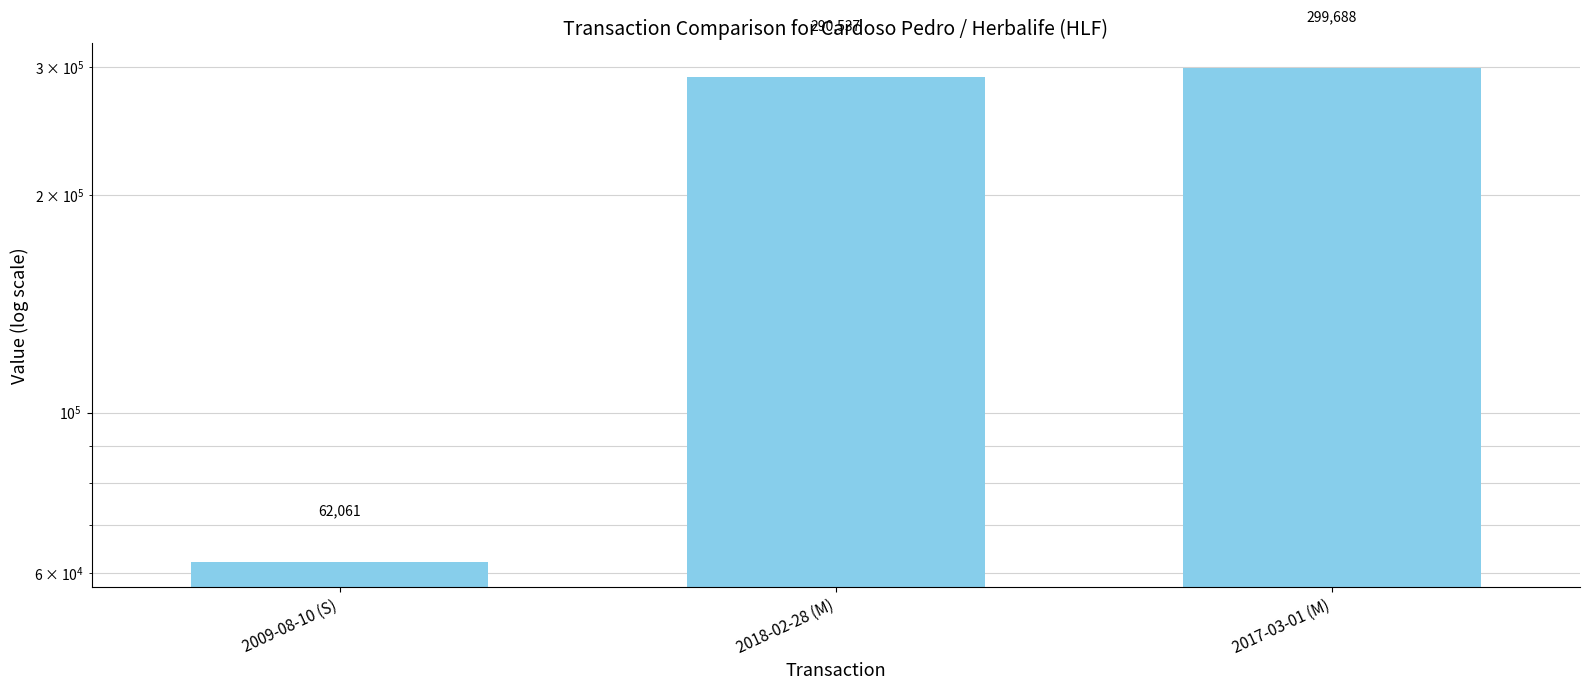

What position from the right is 2009-08-10 (S)?

3